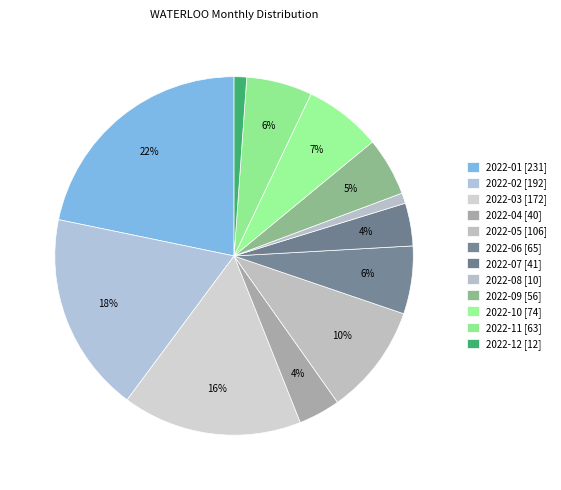

Which has a higher value, 2022-02 or 2022-05?

2022-02